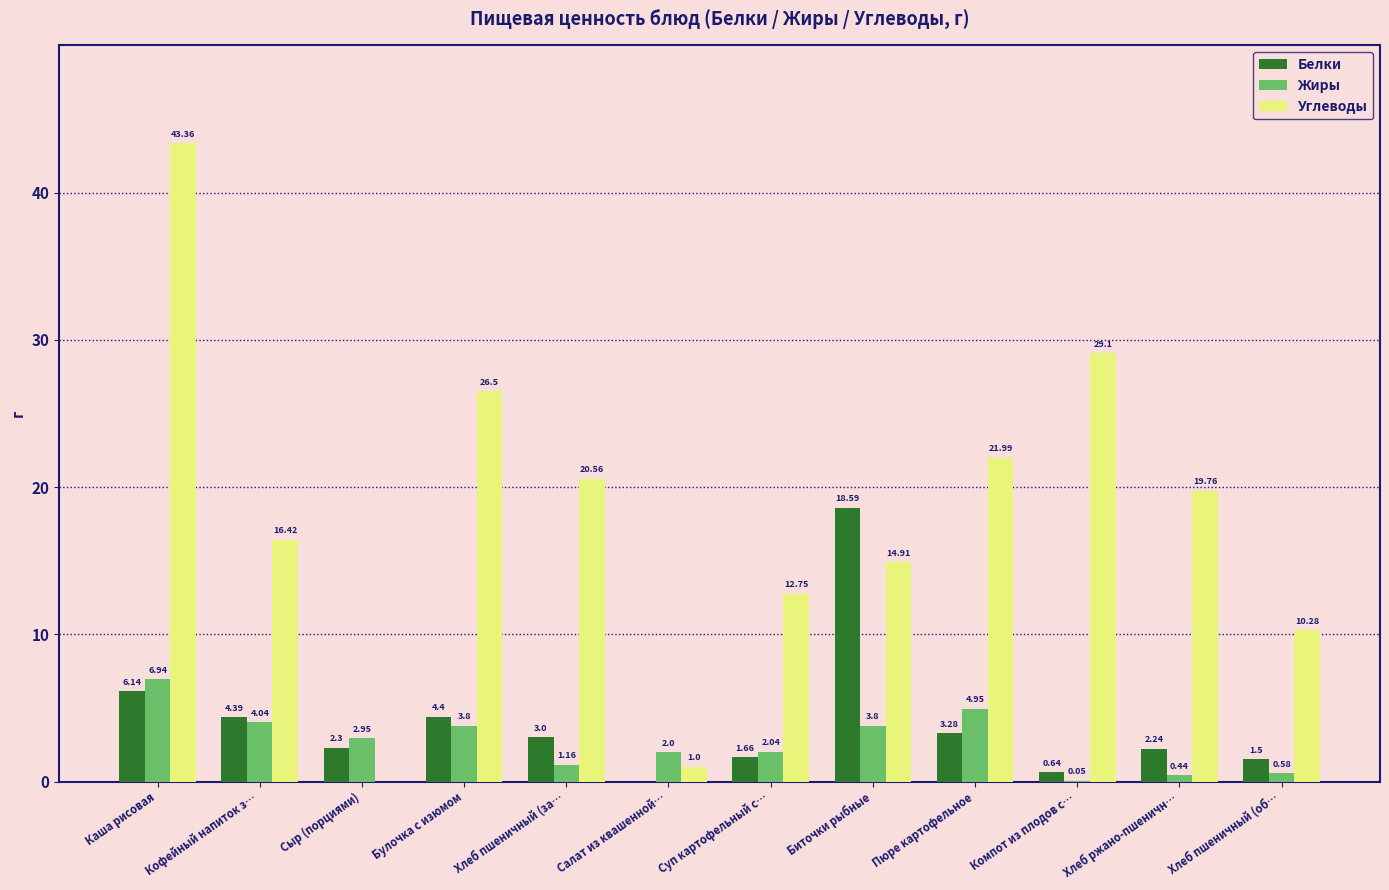

At which label does Жиры first exceed 2?

Каша рисовая